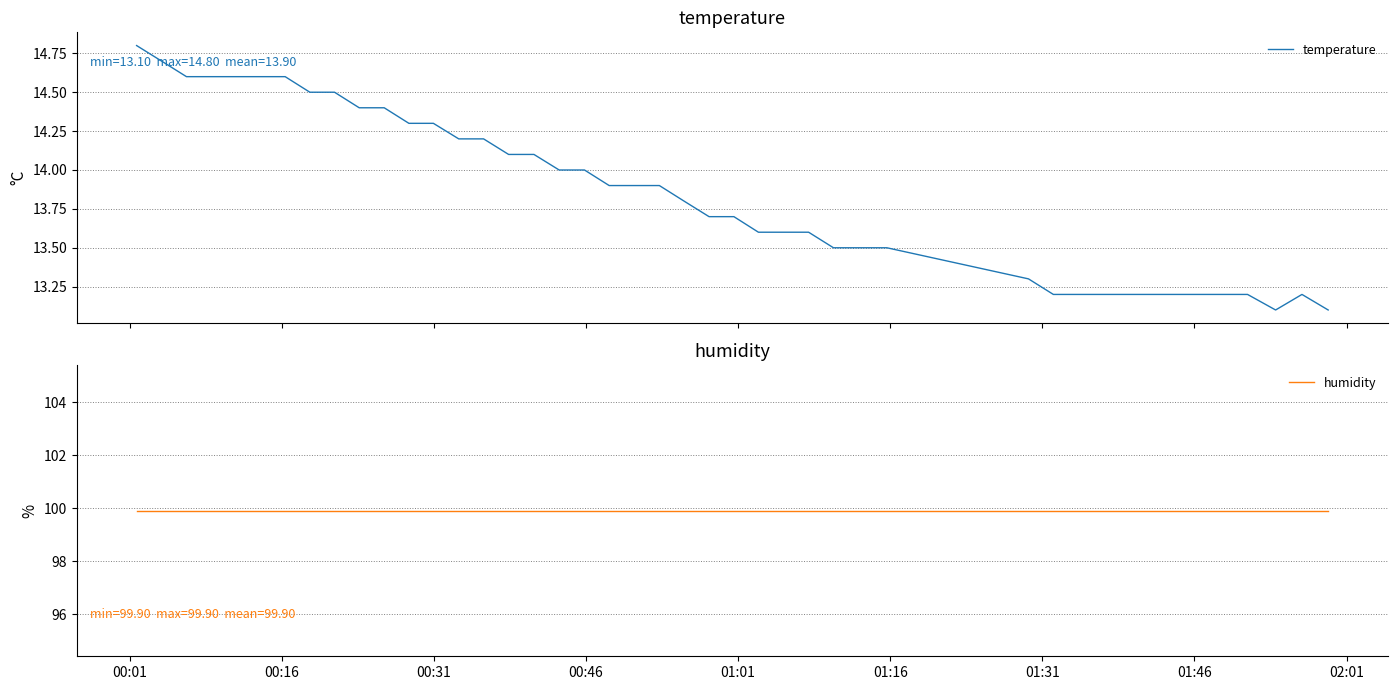

What is the maximum value for temperature?

14.8